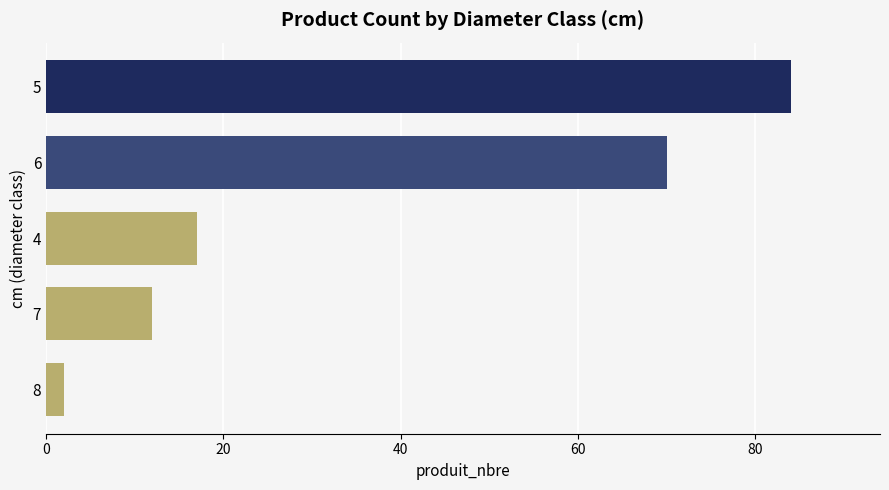

Rank the categories by value from highest to lowest.

5, 6, 4, 7, 8